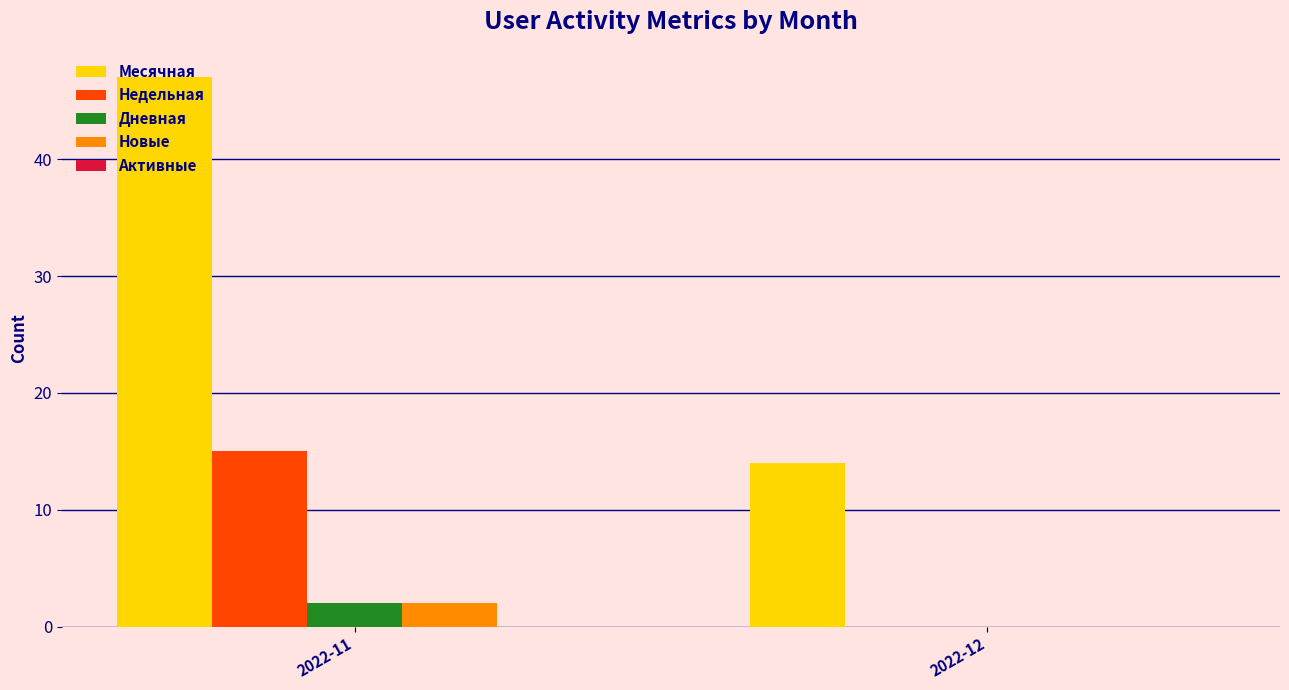

Between 2022-11 and 2022-12, which series saw the biggest shift?

Месячная